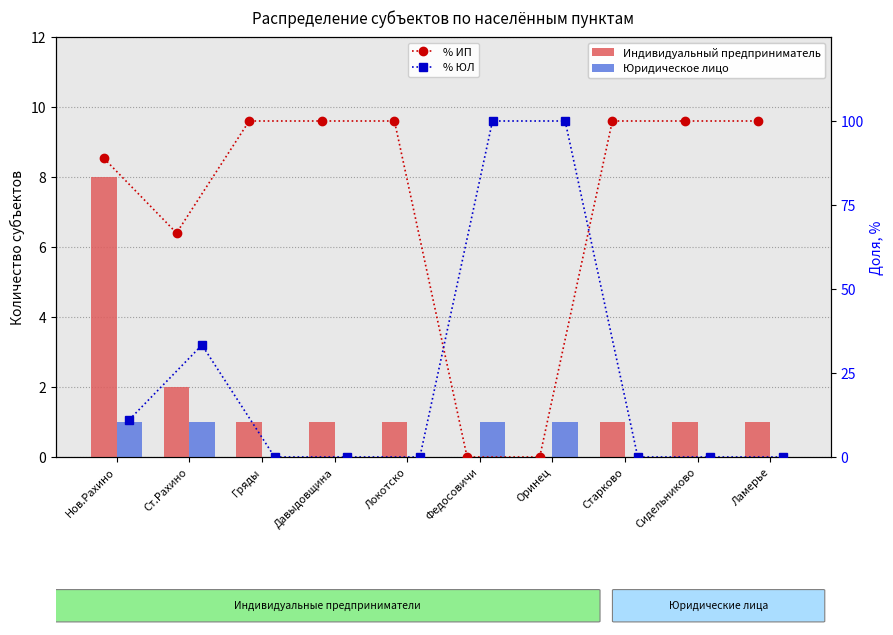

What is the average value of the % ЮЛ series?

24.4